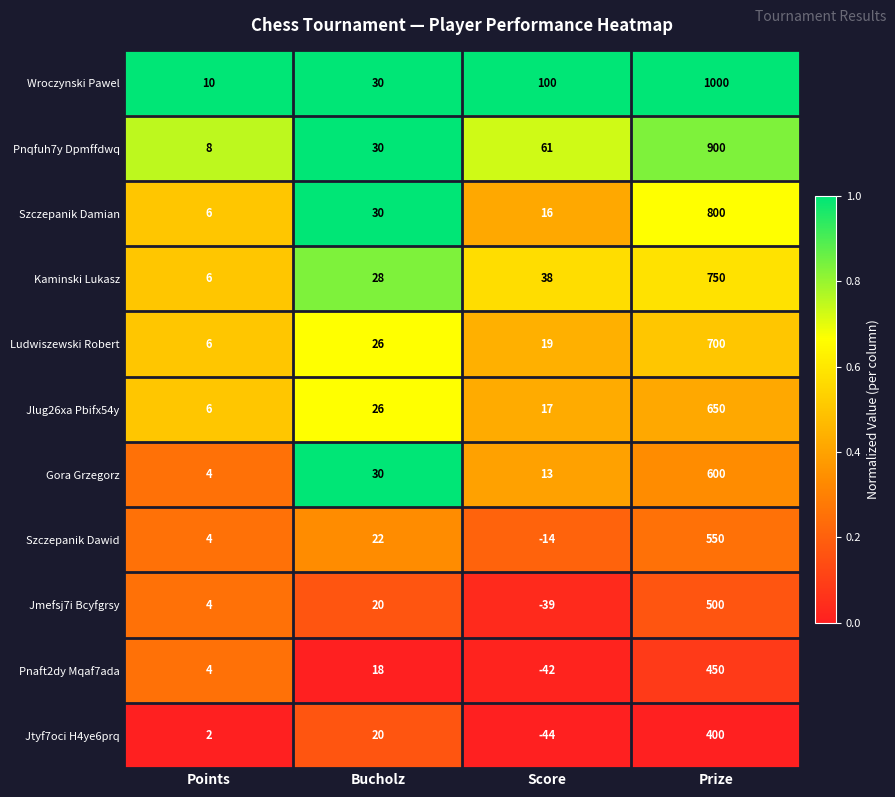

Is it true that Jtyf7oci H4ye6prq equals 2 at Points?

True